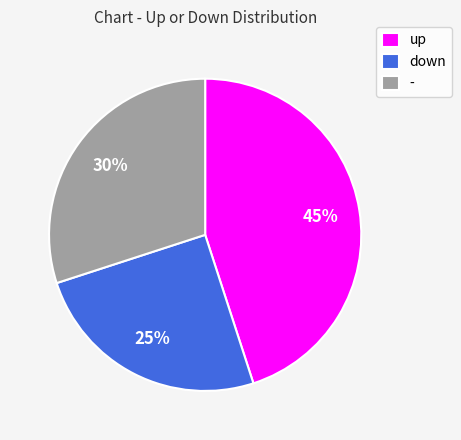

How many slices are in this pie chart?

3